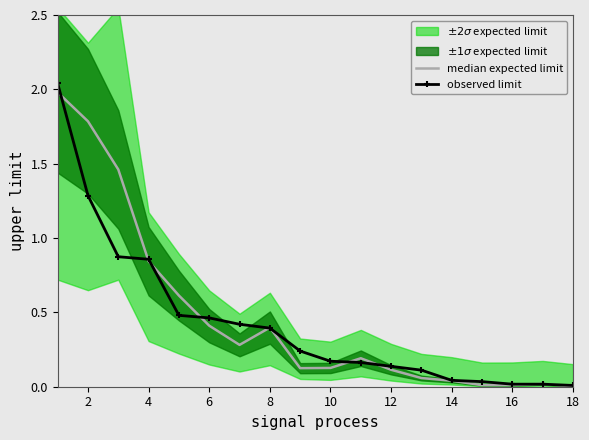

What is the difference between the highest and lowest values at 12?

0.1